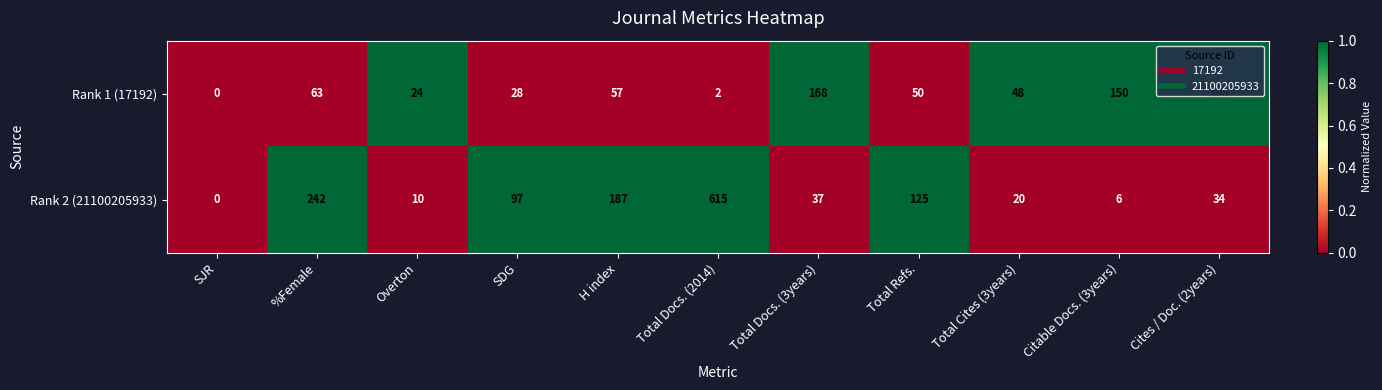

What is the approximate value of Rank 2 (21100205933) at SDG, to the nearest 10?

100